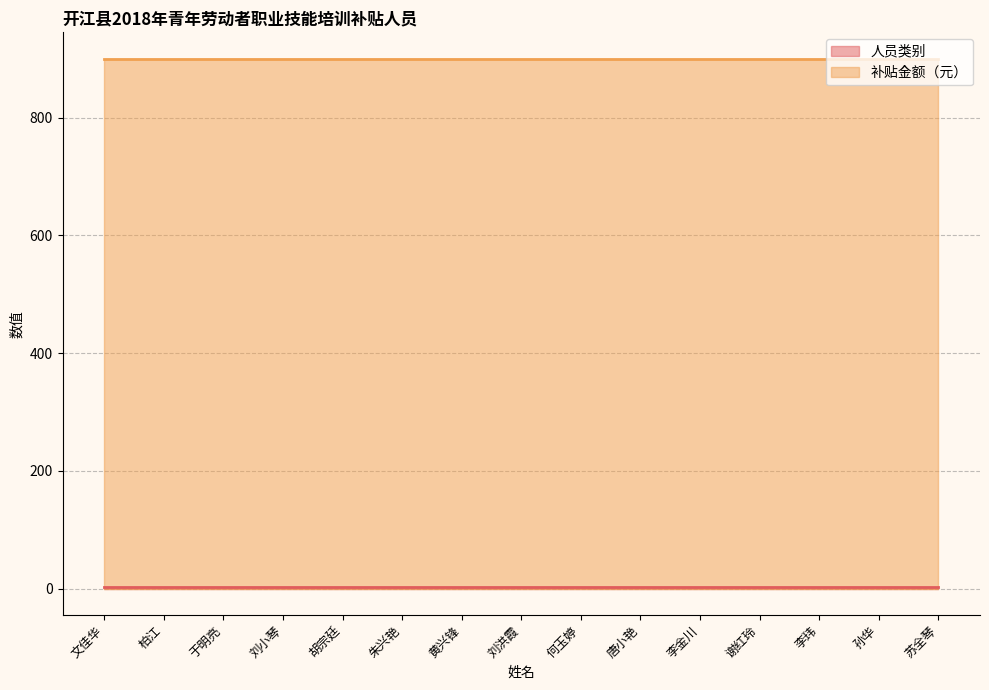

What is the value of the 人员类别 point at the 14th from the left?

2